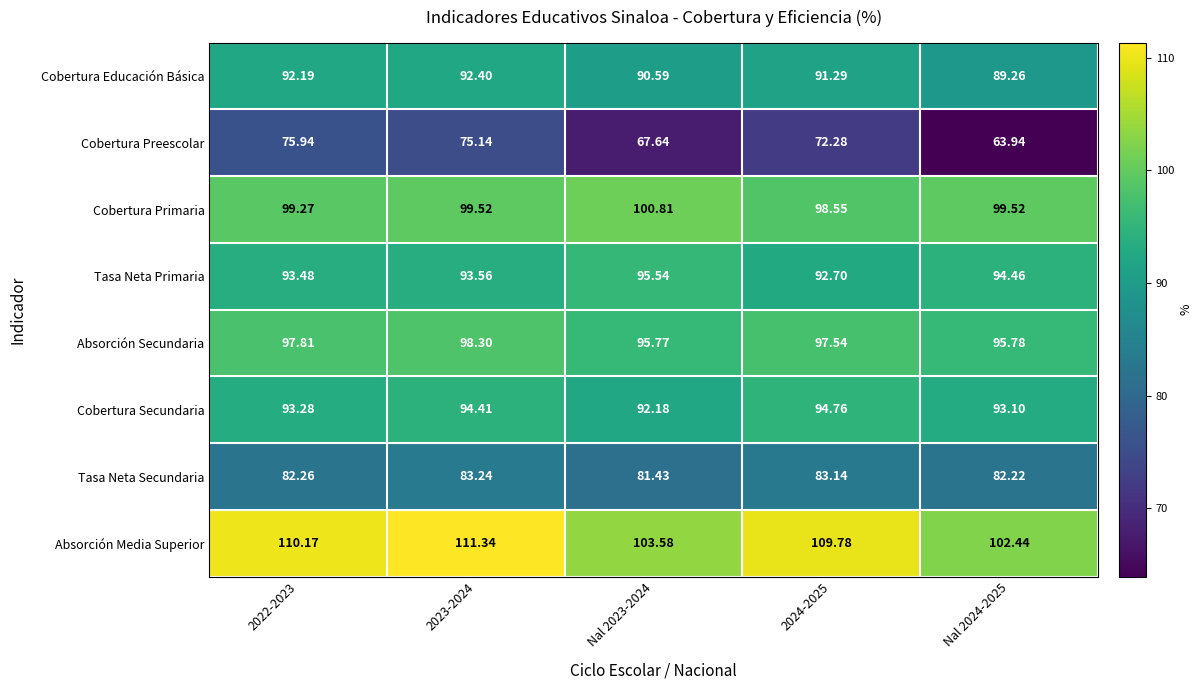

Between Nal 2023-2024 and Nal 2024-2025, which series saw the biggest shift?

Cobertura Preescolar